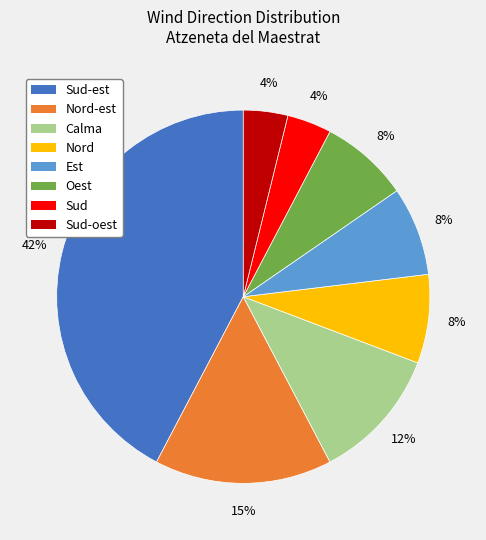

Is there a majority slice in this chart?

No